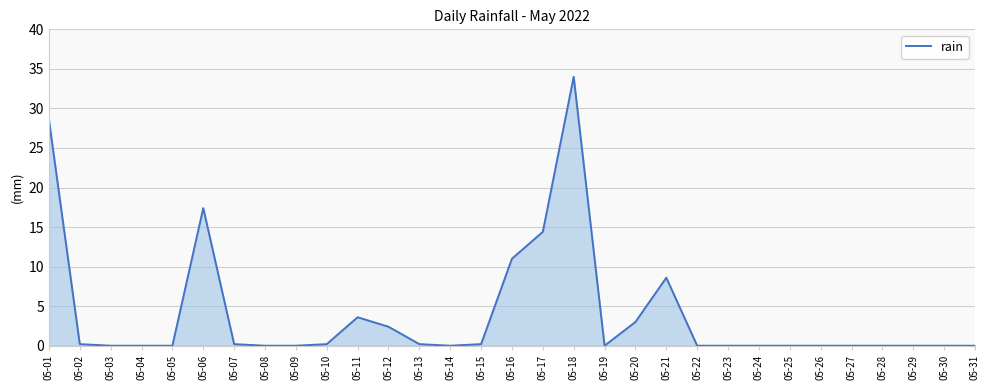

What is the maximum value shown in the chart?

34.0